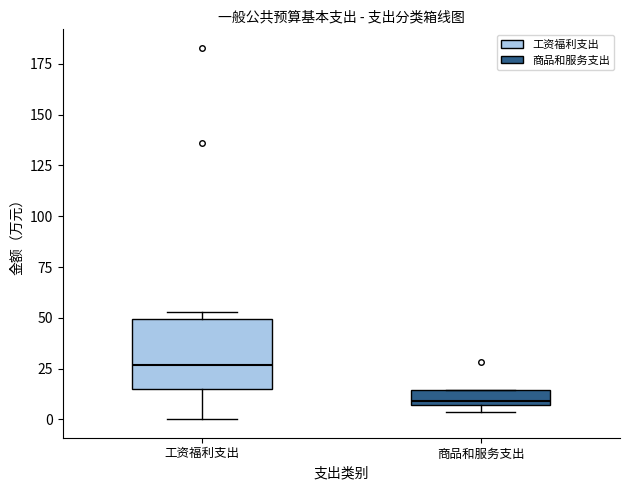

Which box has the highest median line?

工资福利支出